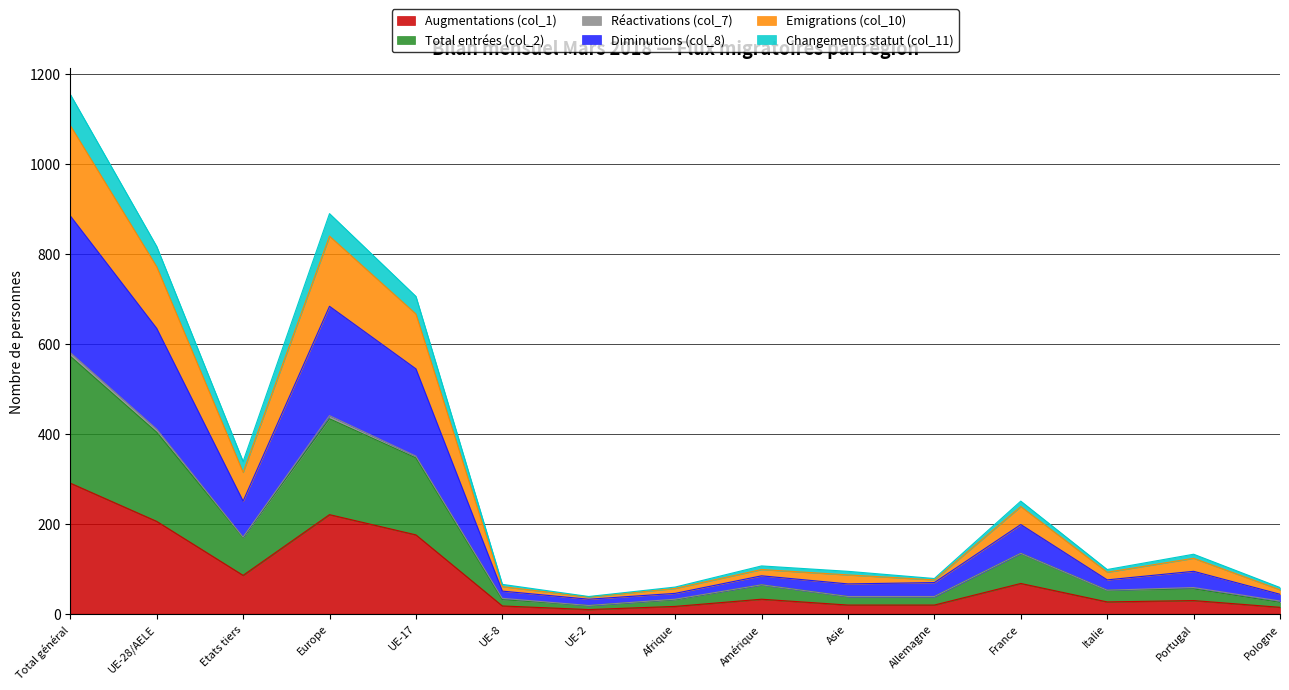

What is the greatest value displayed?

1154